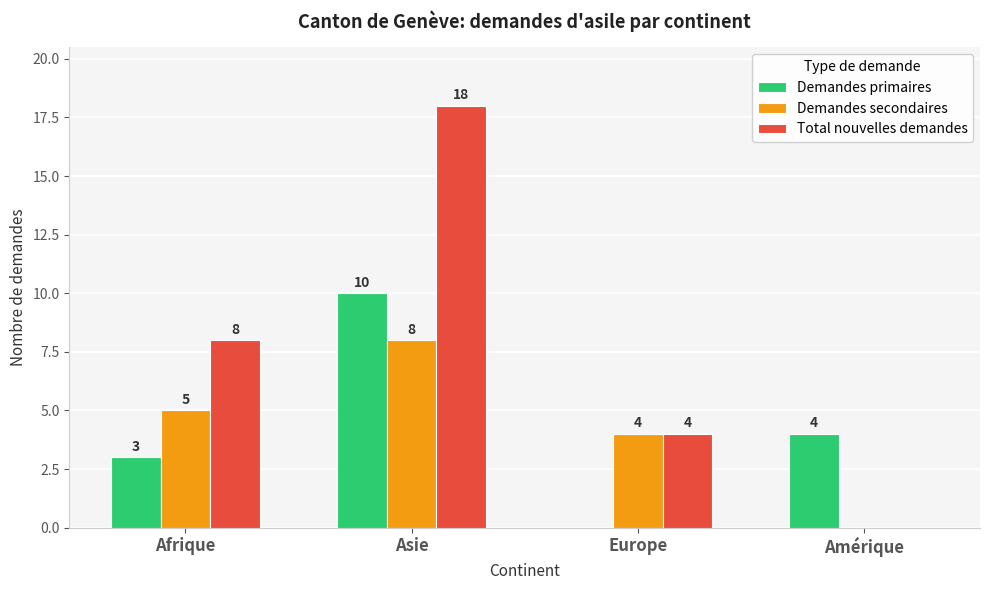

What is the total value across all series at Afrique?

16